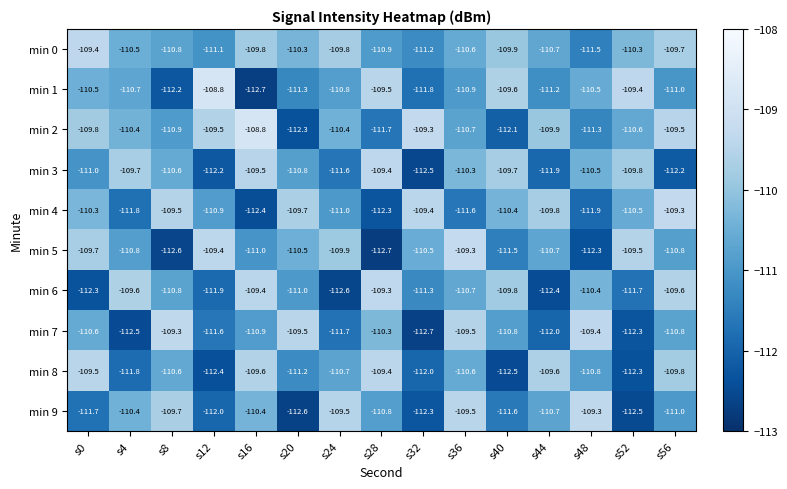

Between s24 and s28, which series saw the biggest shift?

min 6